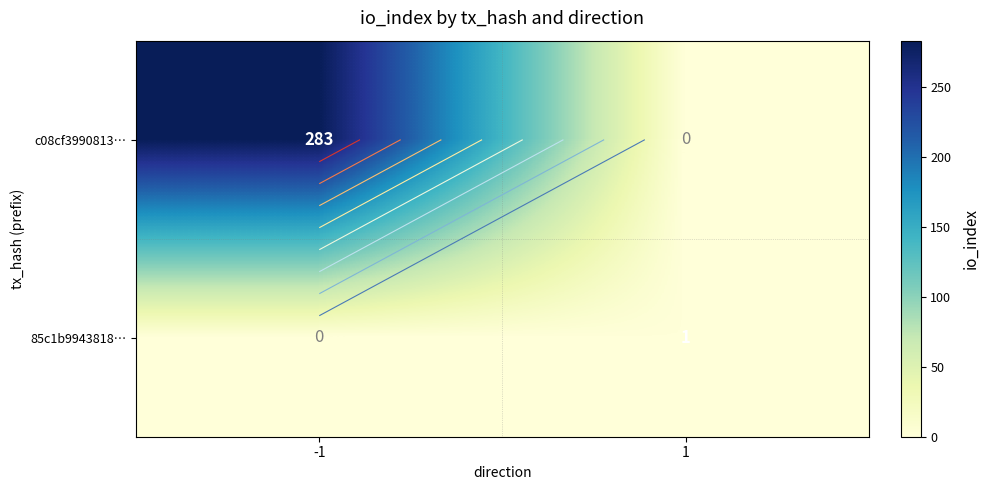

Between -1 and 1, which is larger?

-1